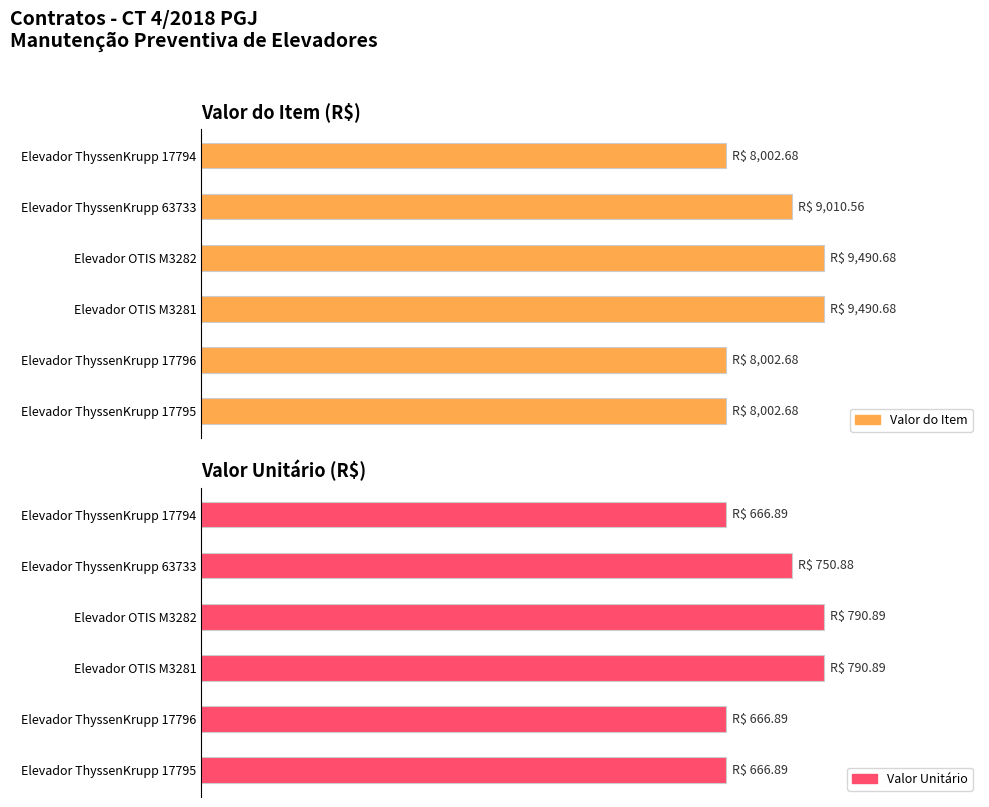

How many categories are shown in the chart?

6